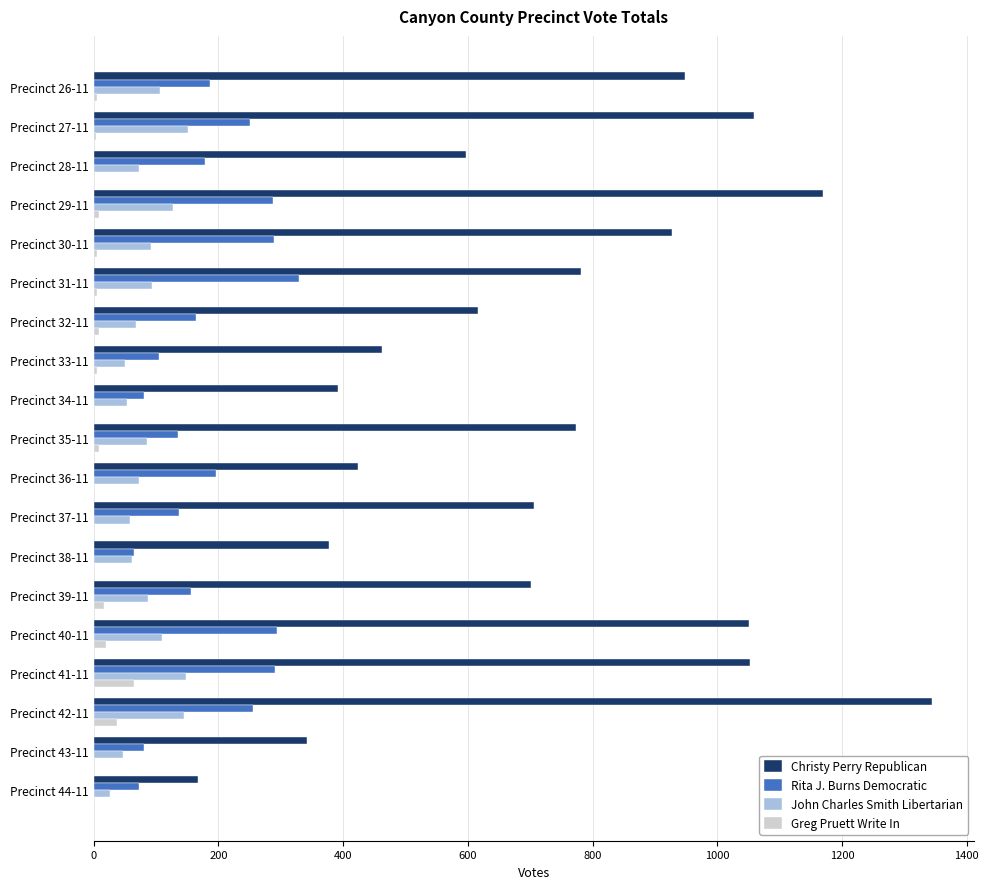

Between Precinct 29-11 and Precinct 35-11, which series saw the biggest shift?

Christy Perry Republican